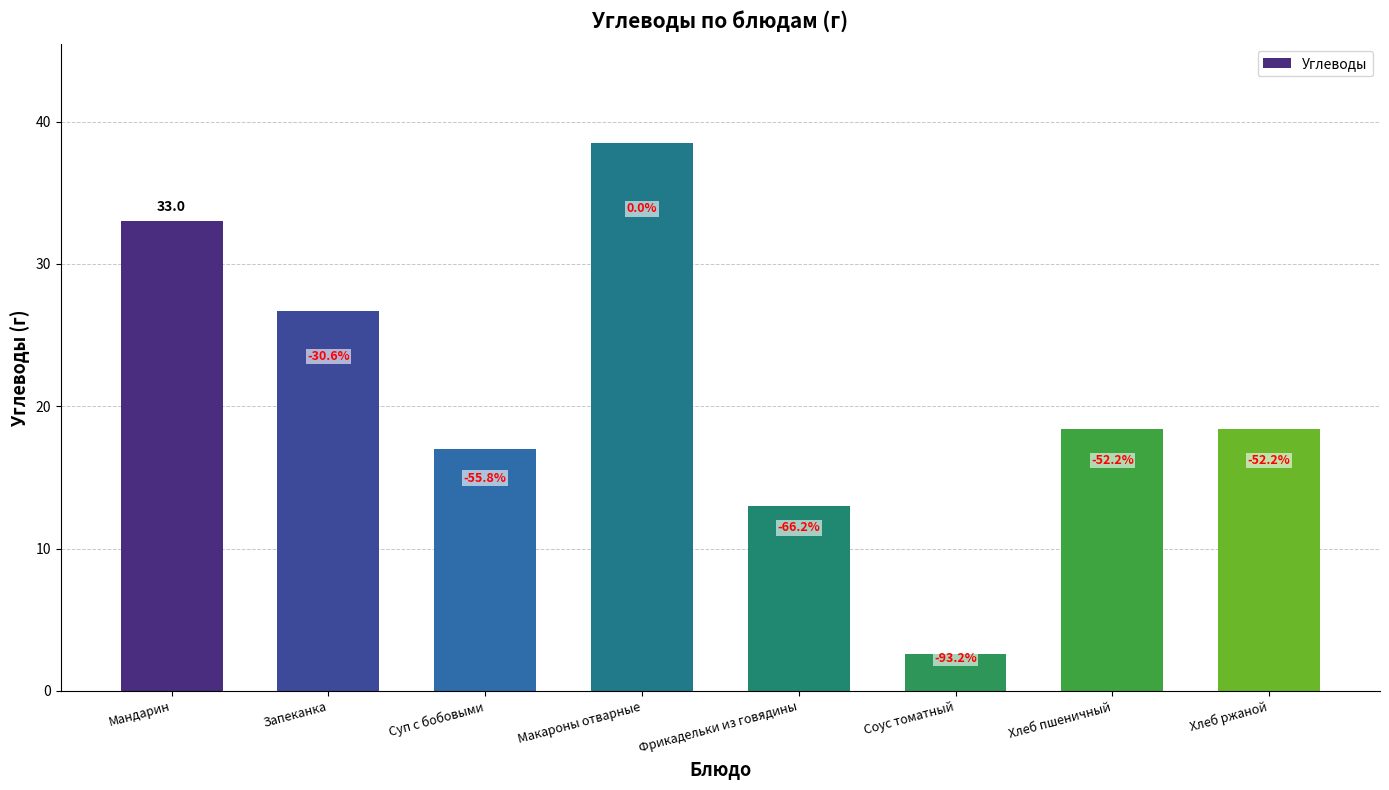

What is the smallest value displayed?

2.6